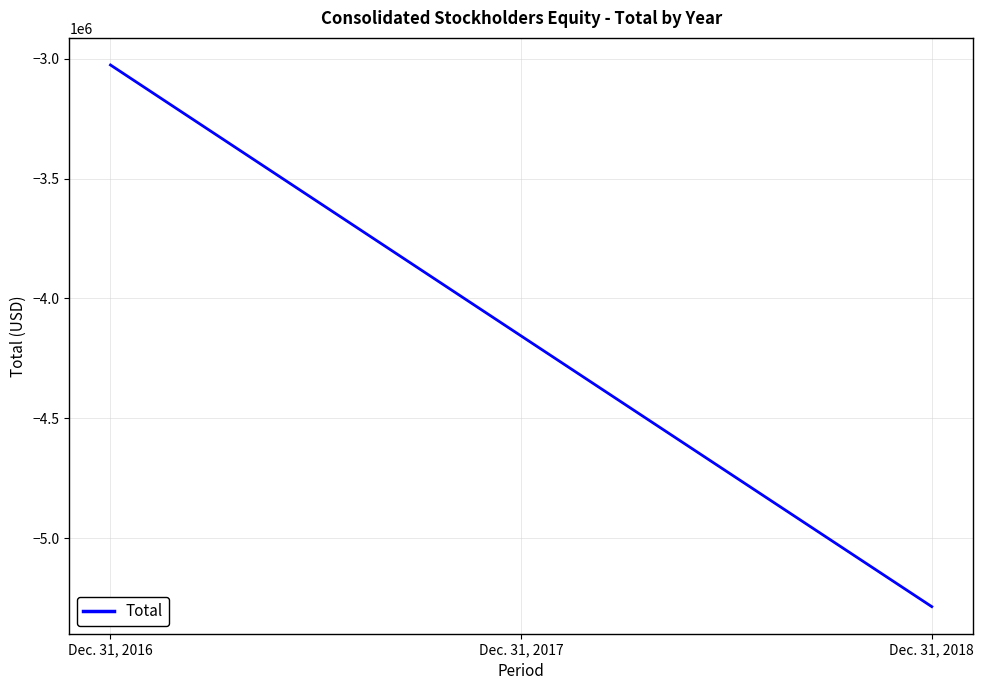

How many lines are shown in the chart?

1